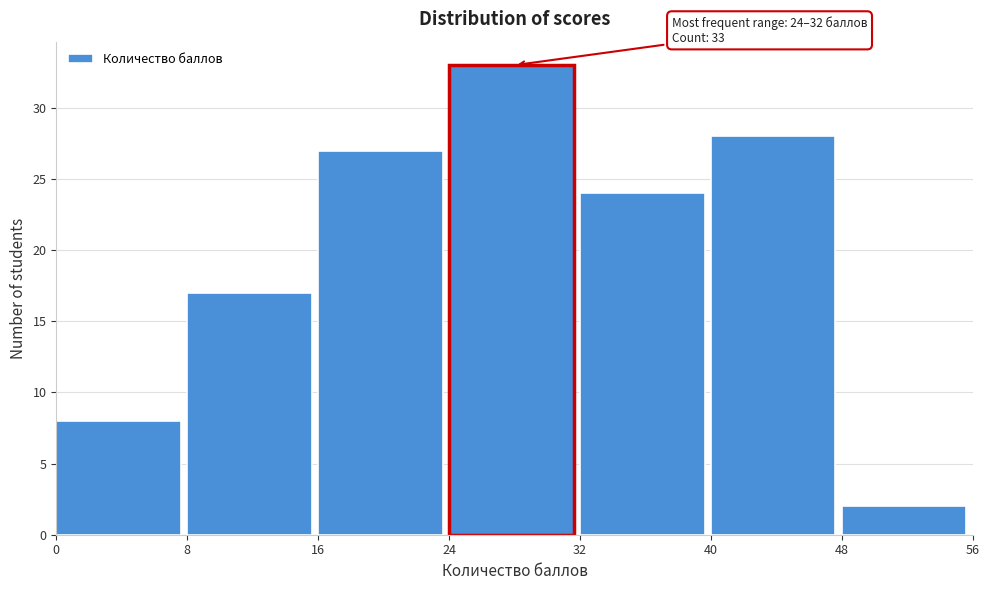

Over which range of the x-axis is the bar tallest?

24 to 32